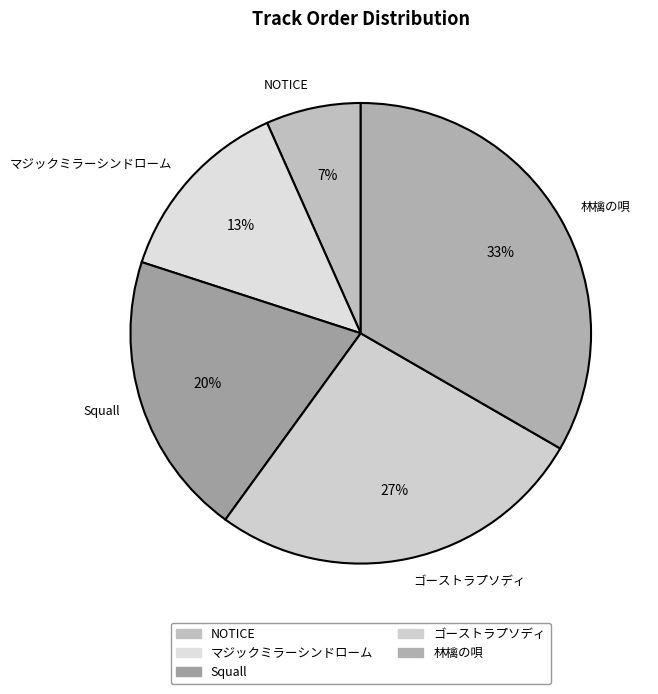

Which slice is the largest?

林檎の唄